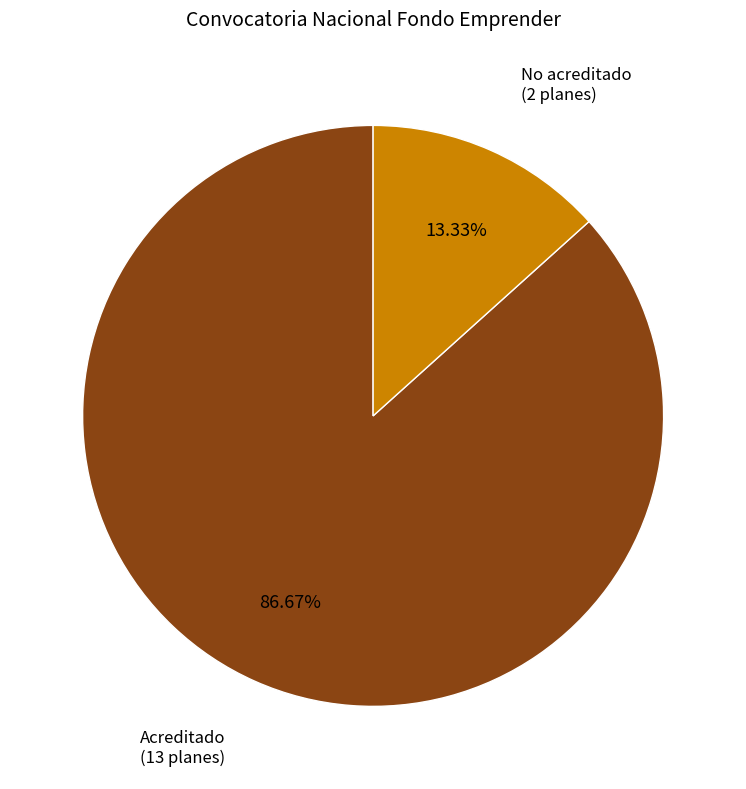

Does any single category account for the majority?

Yes